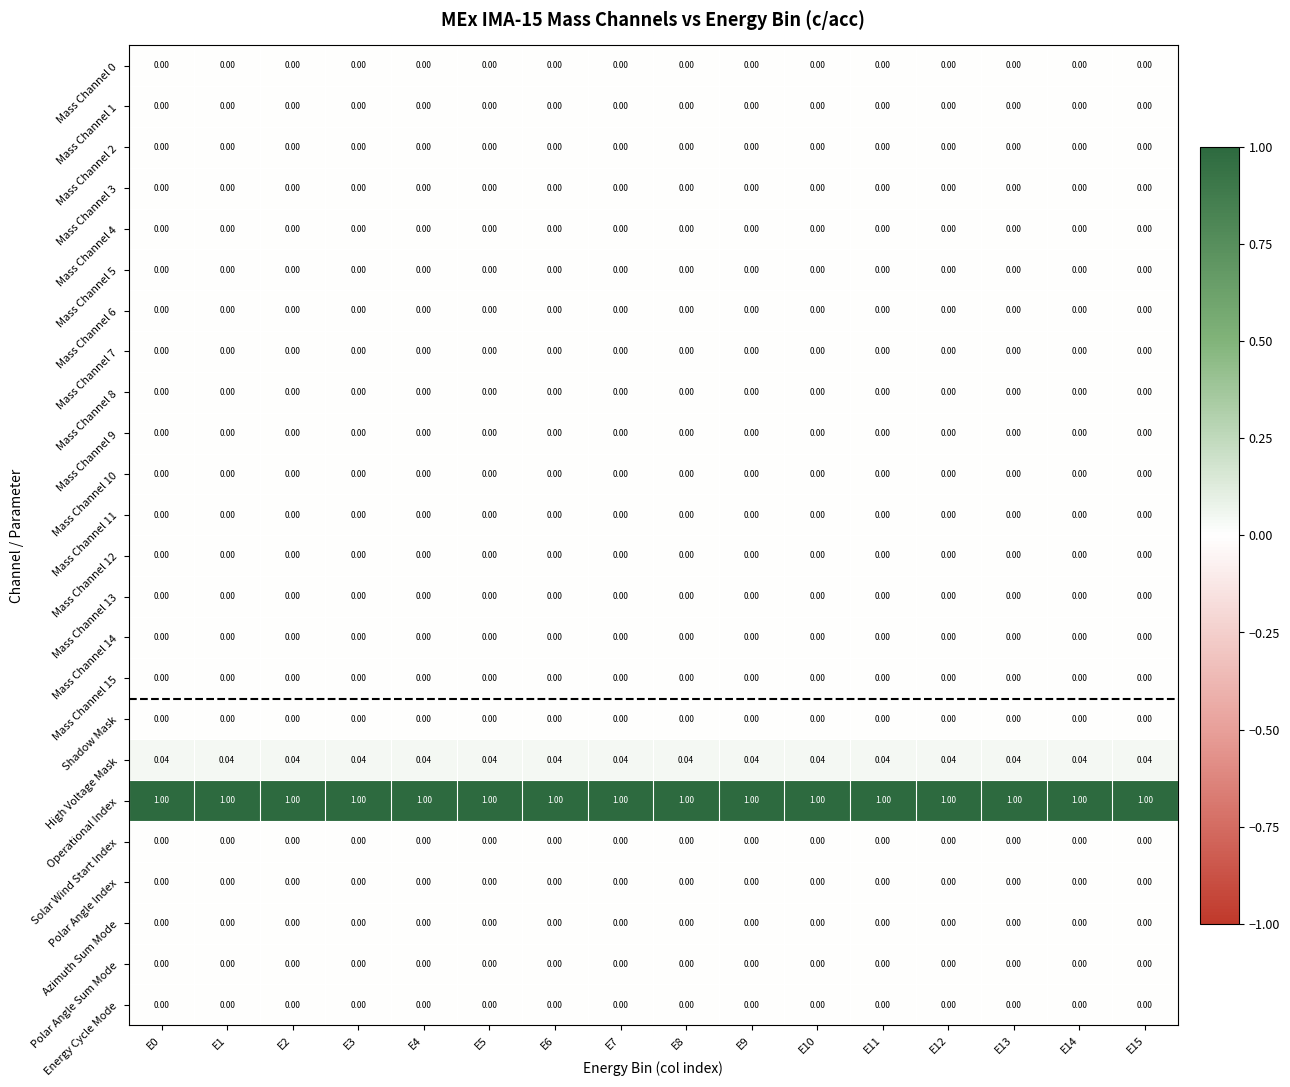

Which series has the largest total across all categories?

Operational Index